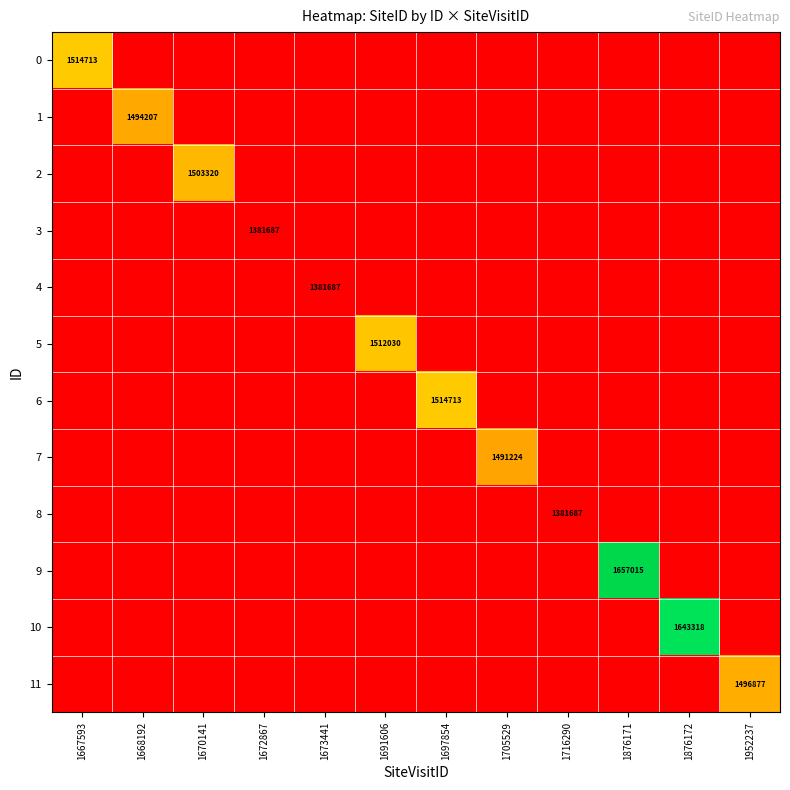

Which label corresponds to the largest value in the chart?

1876171